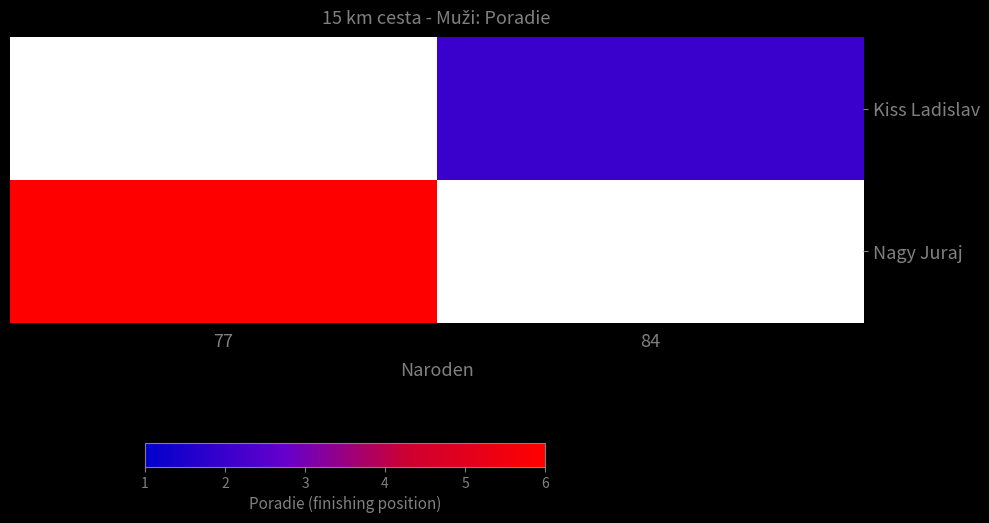

True or false: Nagy Juraj has a value of 6.0 at 77.

True